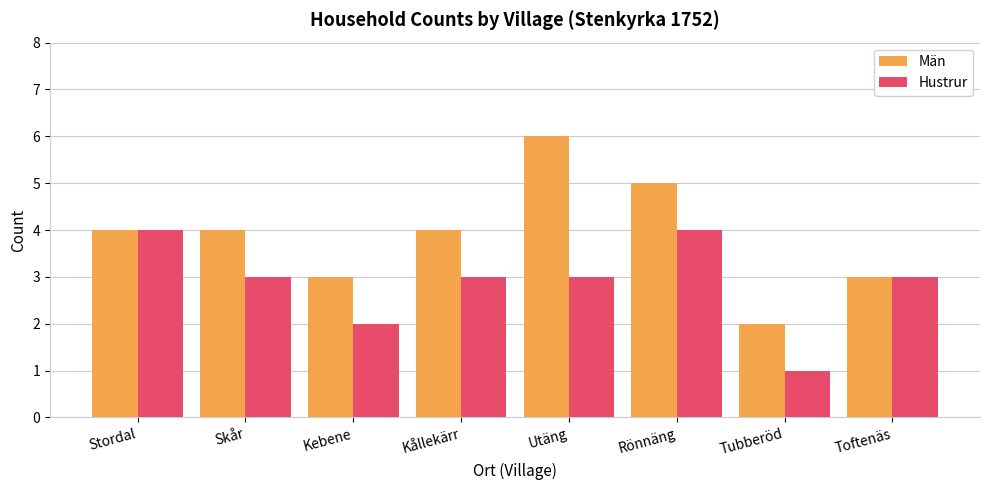

What is the sum of the Män values at Skår and Kebene?

7